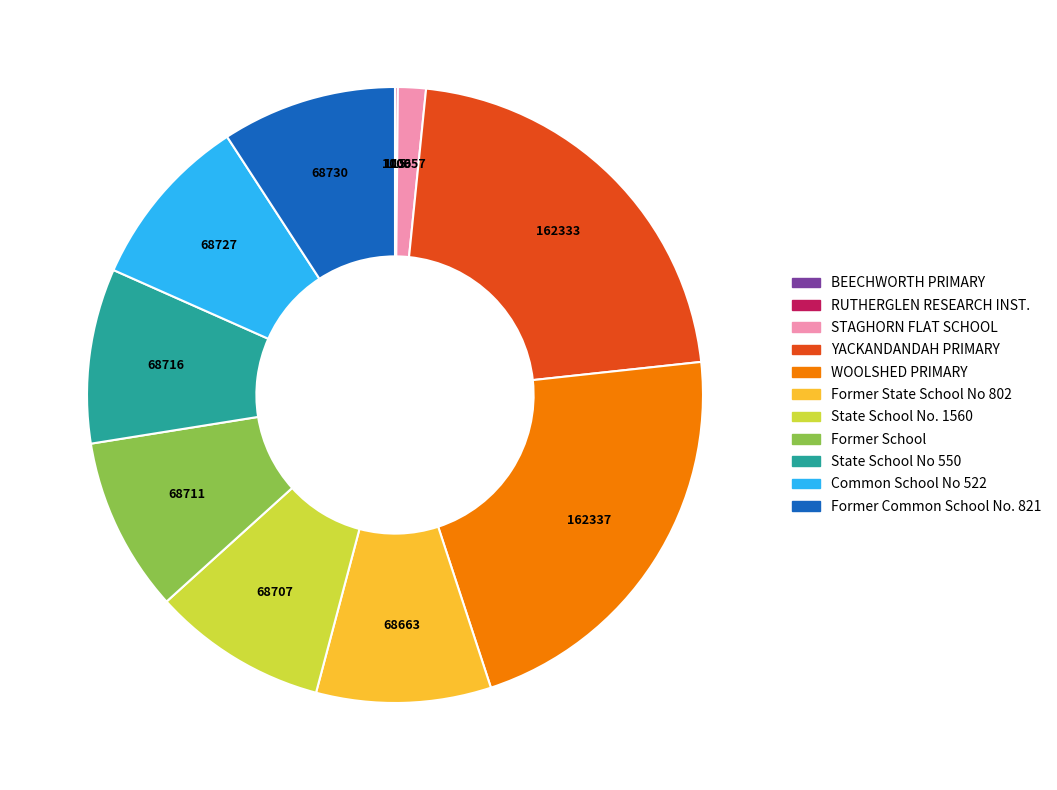

The Former Common School No. 821 slice represents 9% of the pie. True or false?

True